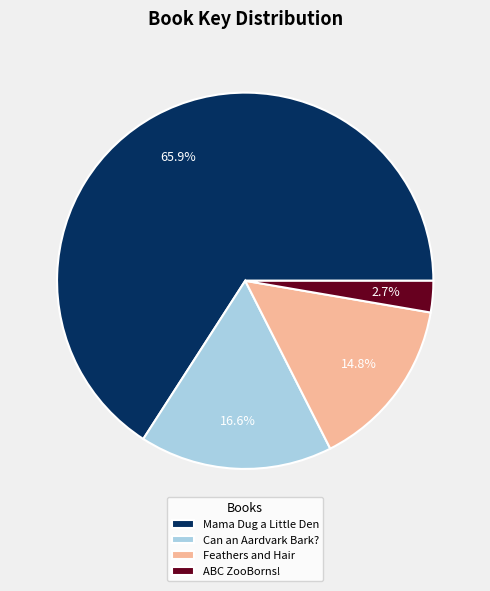

Which category has the biggest portion of the pie?

Mama Dug a Little Den